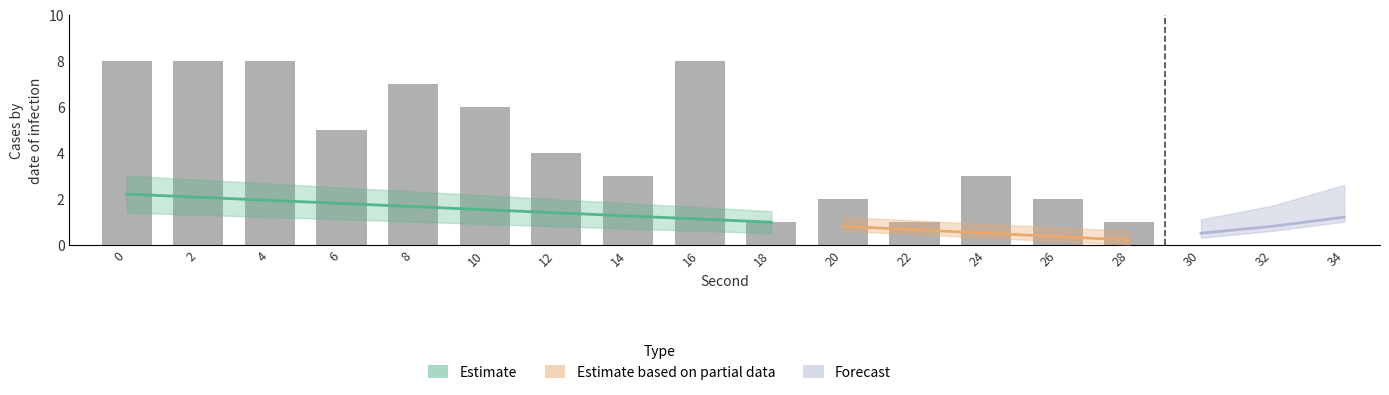

The chart shows a value of 1 at 18. True or false?

True